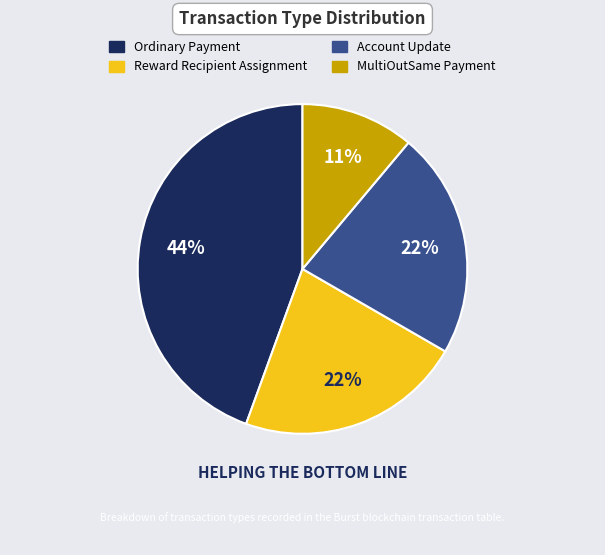

What is the ratio of the value at Account Update to the value at MultiOutSame Payment?

2.0